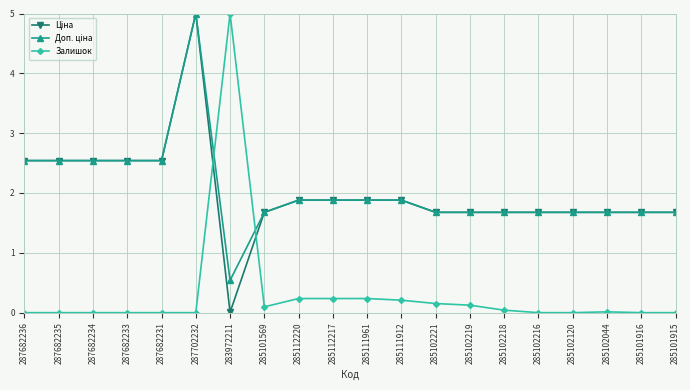

What is the difference between the second highest and minimum values in the Залишок series?

0.2